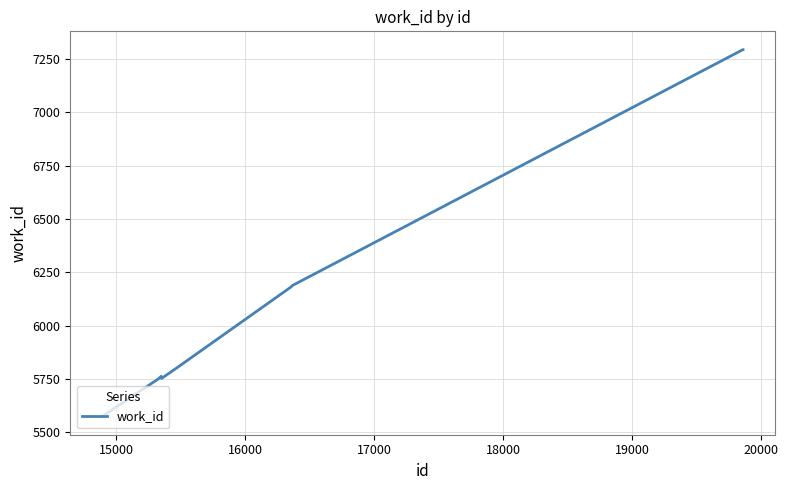

What is the difference between the maximum and minimum values?

1719